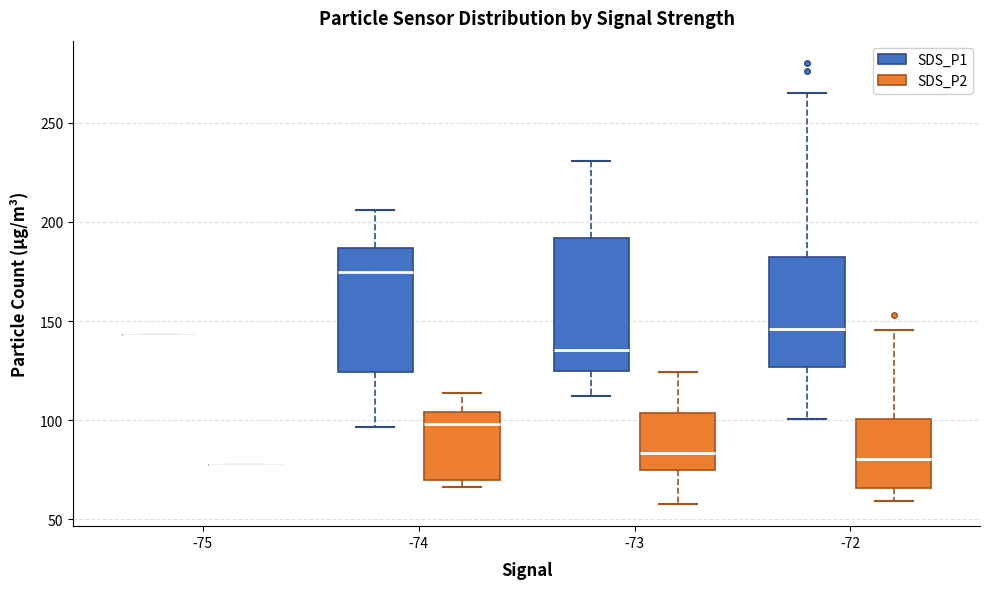

Where is the lower edge of the box for -73 (SDS_P1) on the y-axis? The values are not printed on the chart, so give them approximately, as read against the axis.

125